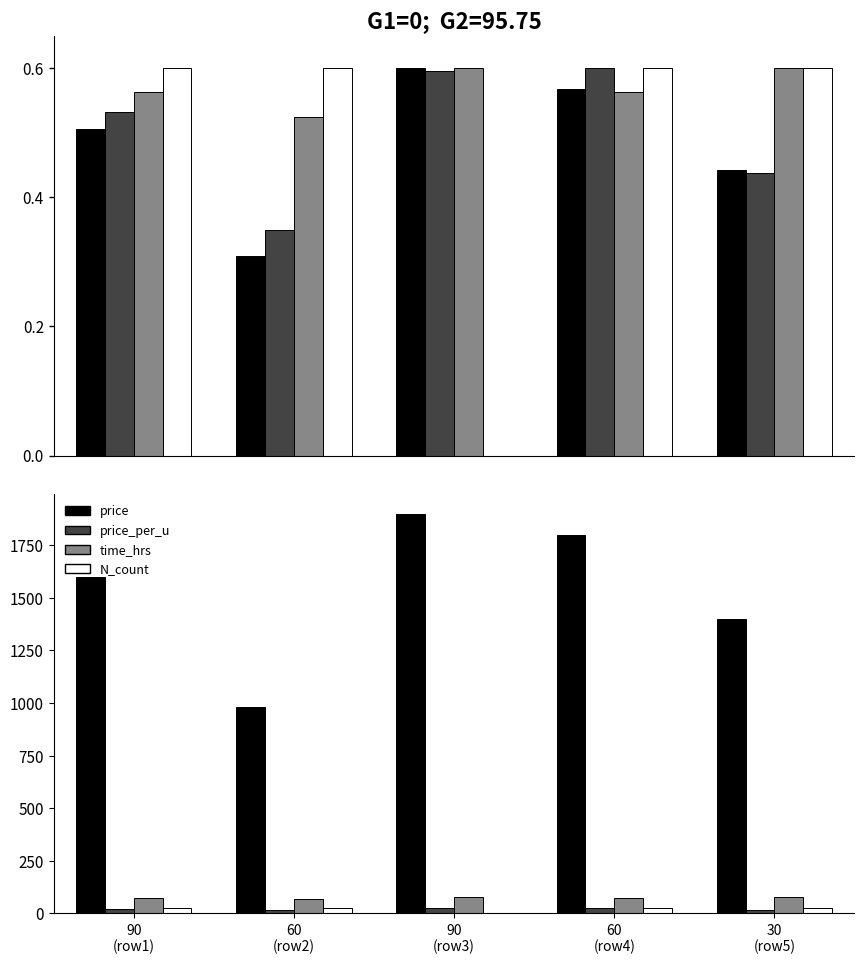

What is the difference between the second highest and second lowest values in the price series?

400.0